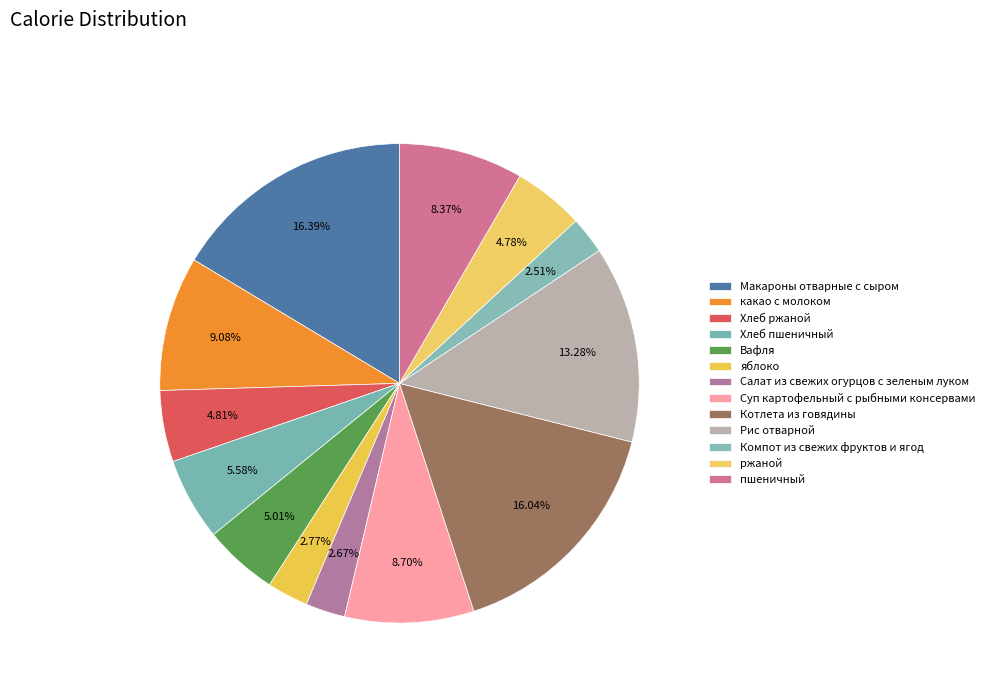

What is the ratio of the value at Компот из свежих фруктов и ягод to the value at Хлеб ржаной?

0.5